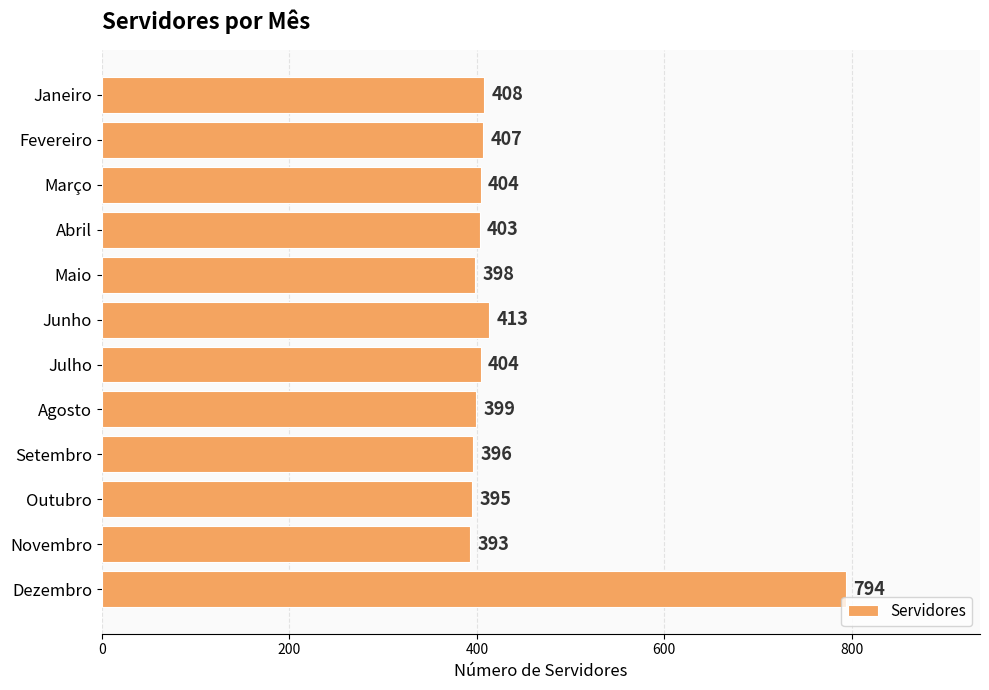

The value at Junho is 164. True or false?

False